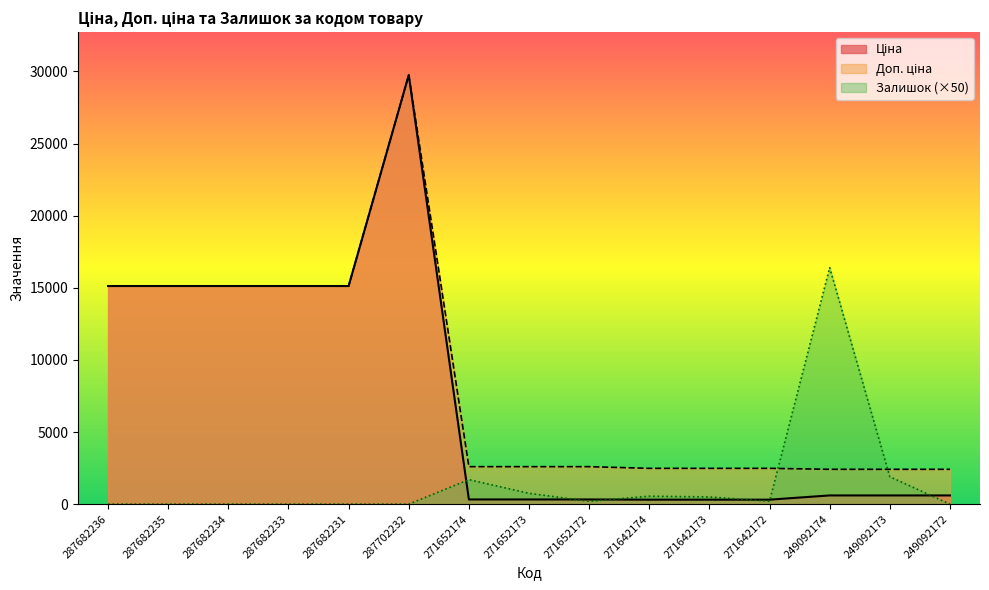

At how many categories does at least one series exceed 23118?

1